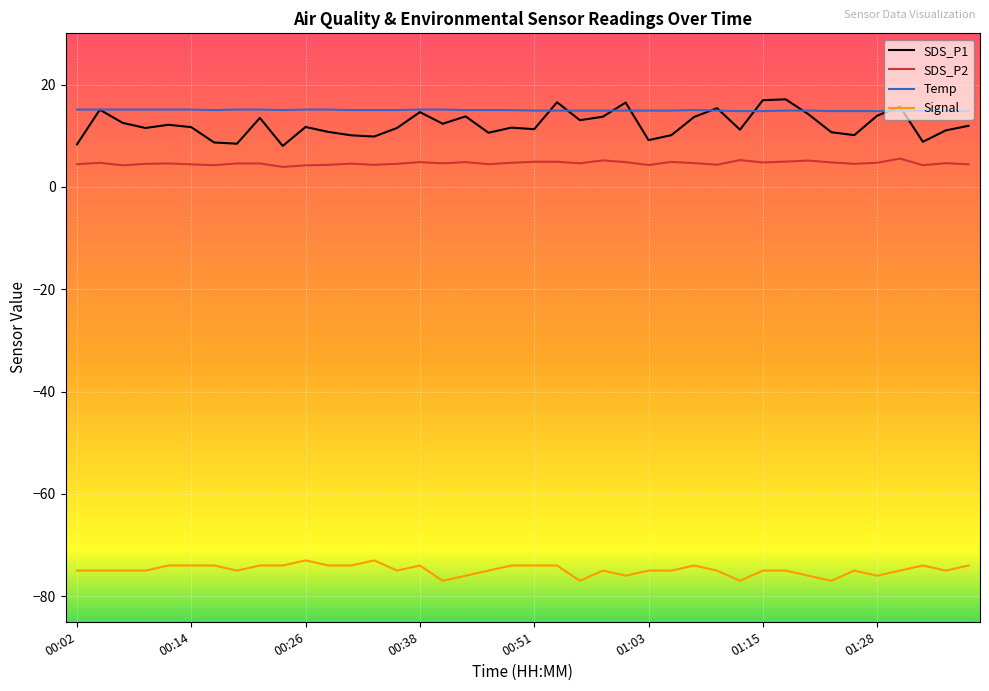

What is the maximum value shown in the chart?

17.1